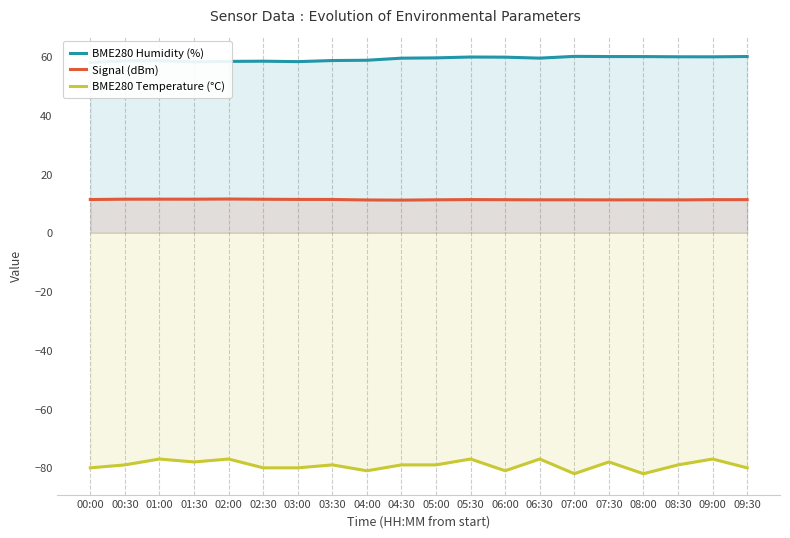

List the series in order of their overall mean, lowest first.

BME280 Temperature (°C), Signal (dBm), BME280 Humidity (%)